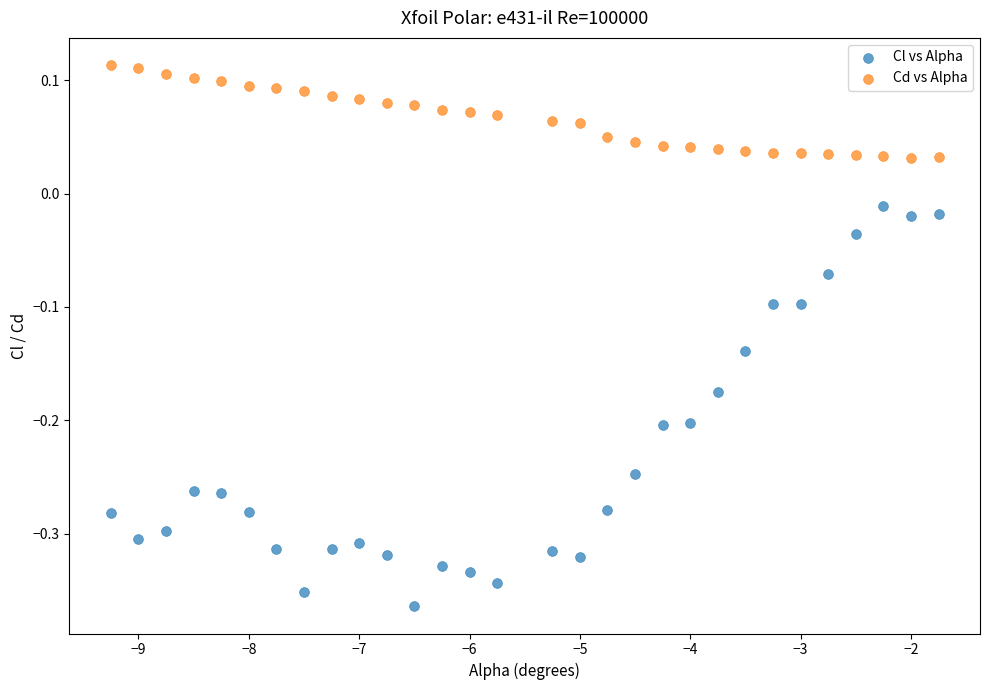

Which series contains the highest Y value?

Cd vs Alpha